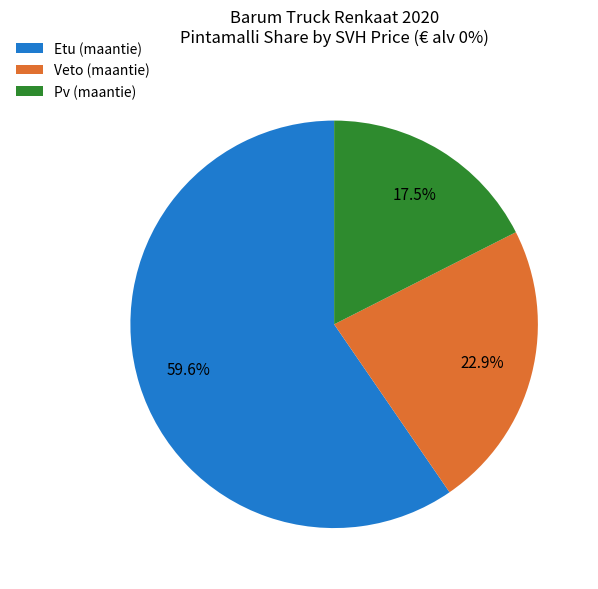

What is the largest slice in the pie chart?

Etu (maantie)